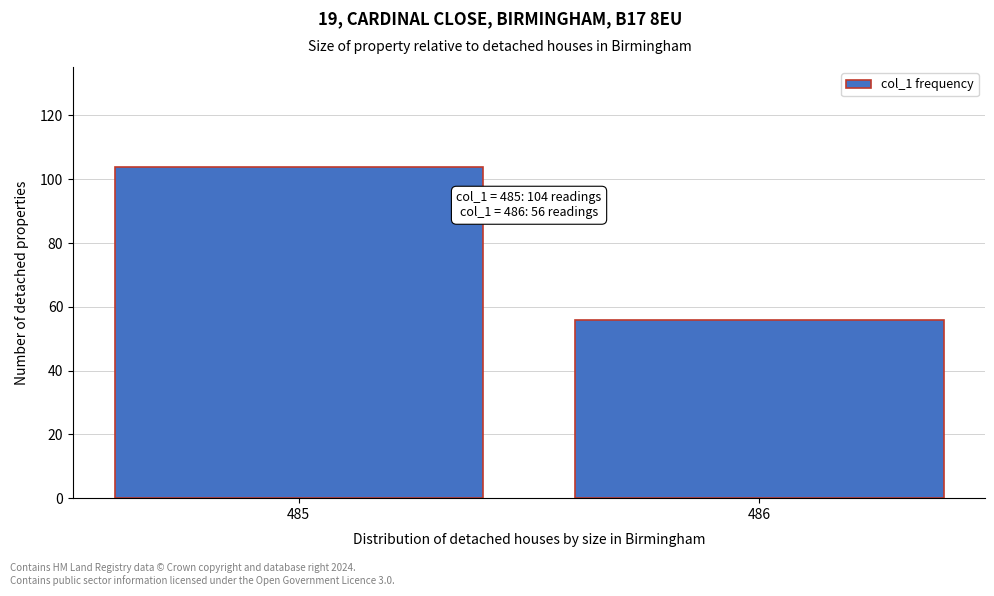

Reading left to right, what are all the values shown in this chart?

104	56